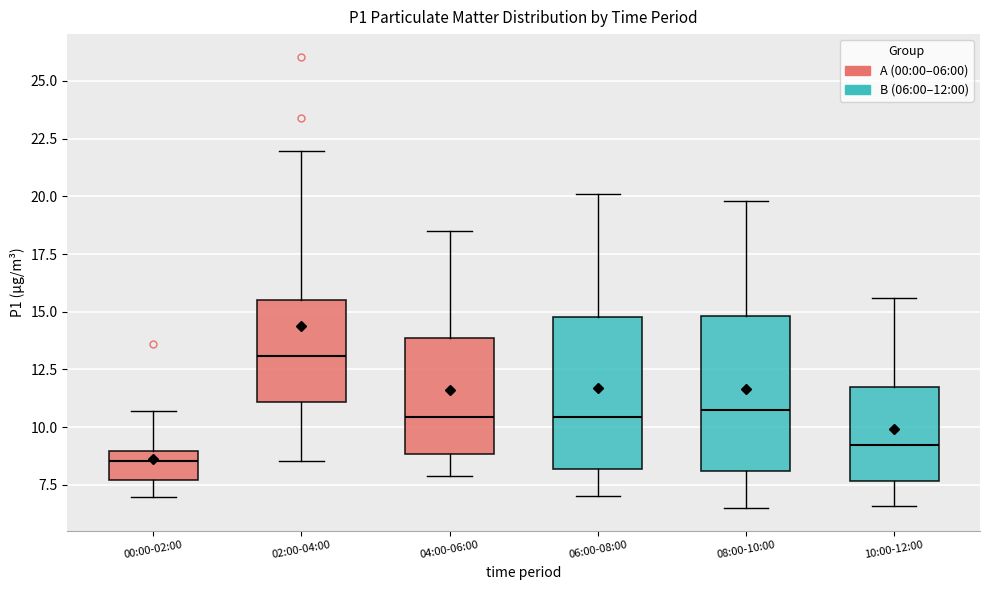

Which box's median line is the highest?

02:00-04:00